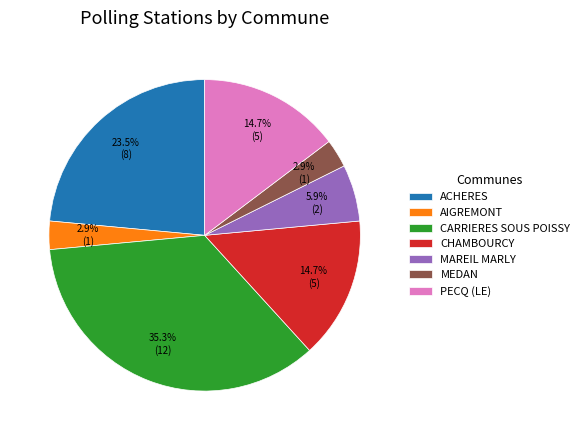

Do CARRIERES SOUS POISSY and MAREIL MARLY together represent more than half of the pie?

No